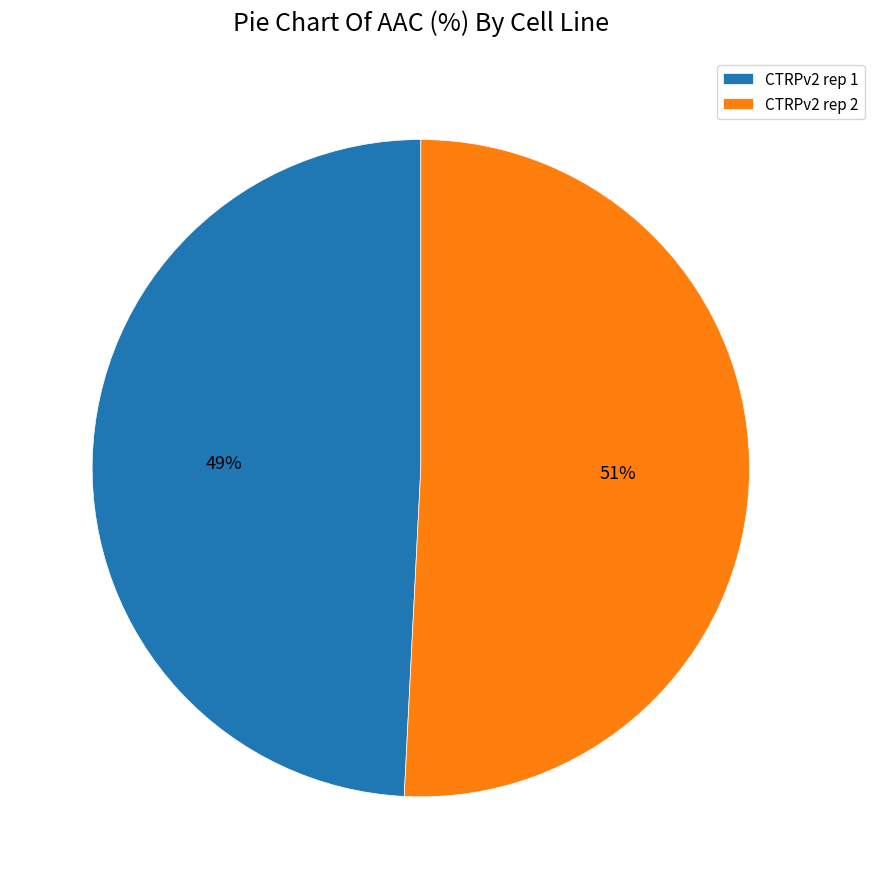

What percentage is the CTRPv2 rep 2 slice, to the nearest percent?

51%